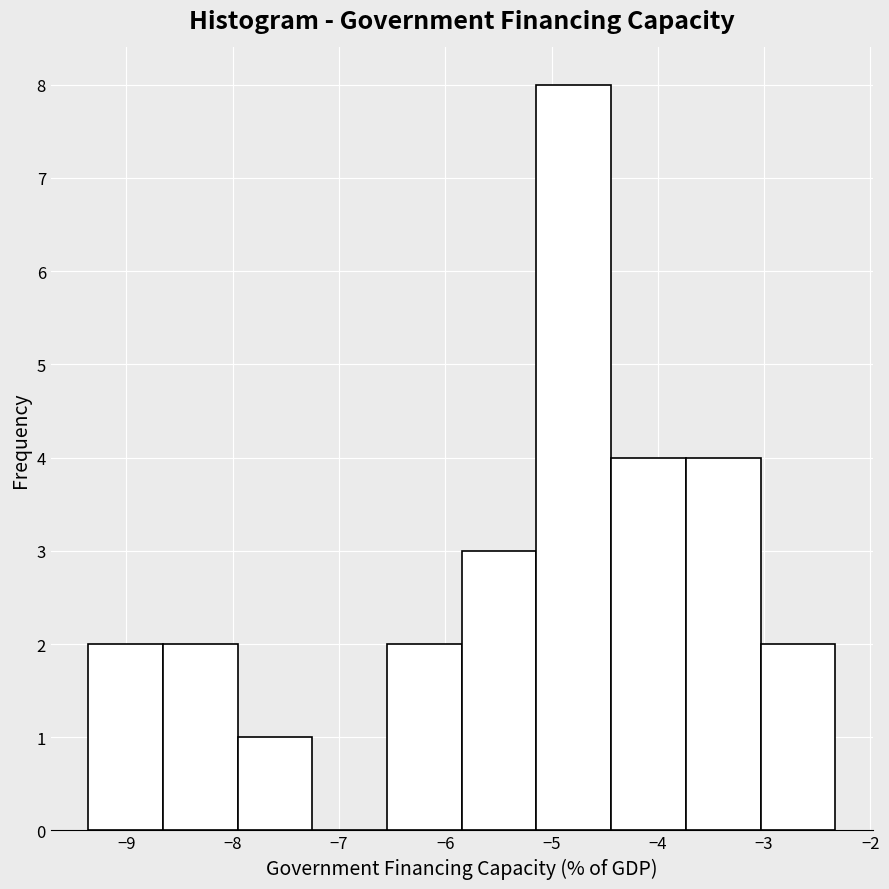

Reading left to right, list every bar in this chart as the range it spans on the x-axis followed by its height. Neither the bar edges nor the heights are printed on the chart, so give them approximately, as read against the axes.

-9.4 to -8.7: 2
-8.7 to -8.0: 2
-8.0 to -7.3: 1
-7.3 to -6.5: 0
-6.5 to -5.8: 2
-5.8 to -5.1: 3
-5.1 to -4.4: 8
-4.4 to -3.7: 4
-3.7 to -3.0: 4
-3.0 to -2.3: 2